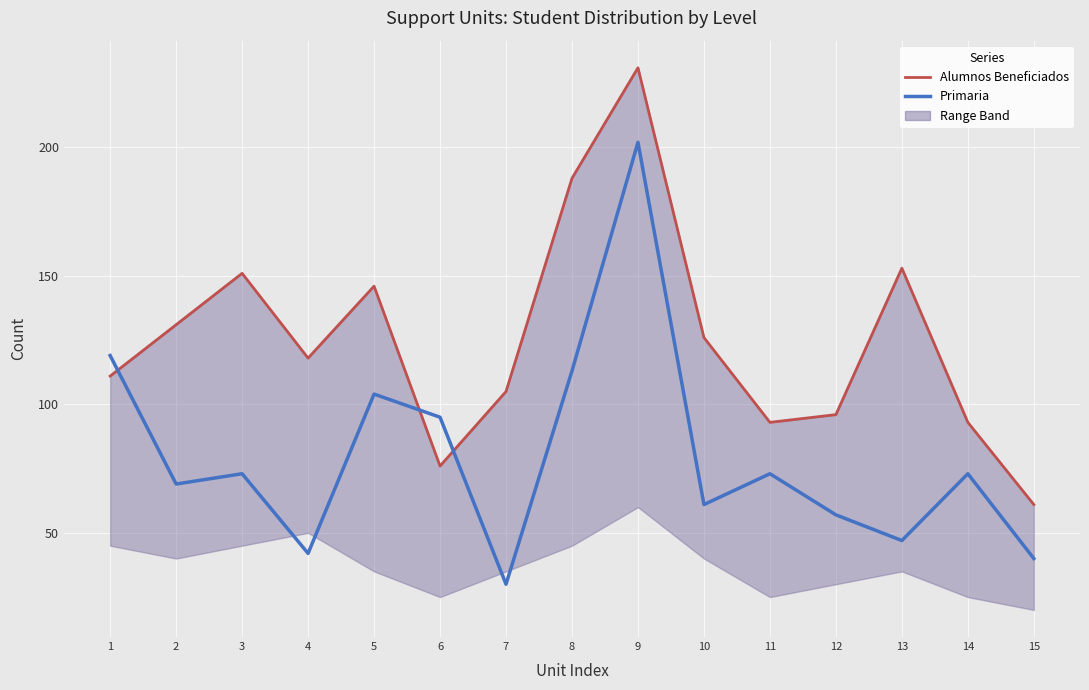

Reading right to left, extract all data points from this chart.

Alumnos Beneficiados: 15=61	14=93	13=153	12=96	11=93	10=126	9=231	8=188	7=105	6=76	5=146	4=118	3=151	2=131	1=111
Primaria: 15=40	14=73	13=47	12=57	11=73	10=61	9=202	8=113	7=30	6=95	5=104	4=42	3=73	2=69	1=119